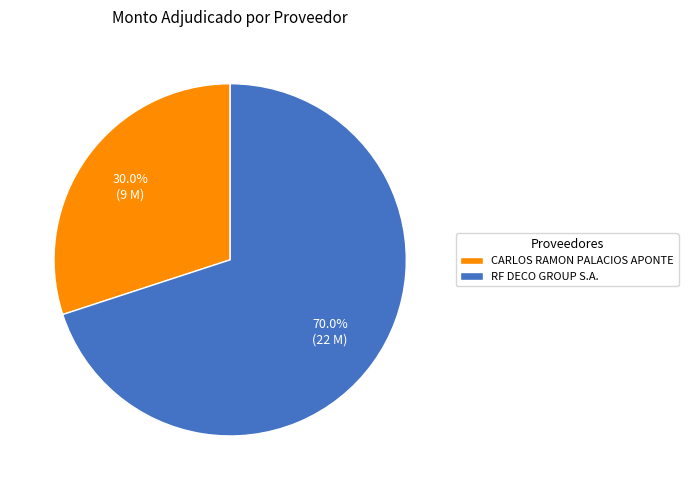

To the nearest percent, what is the difference between the RF DECO GROUP S.A. and CARLOS RAMON PALACIOS APONTE slice percentages?

40%